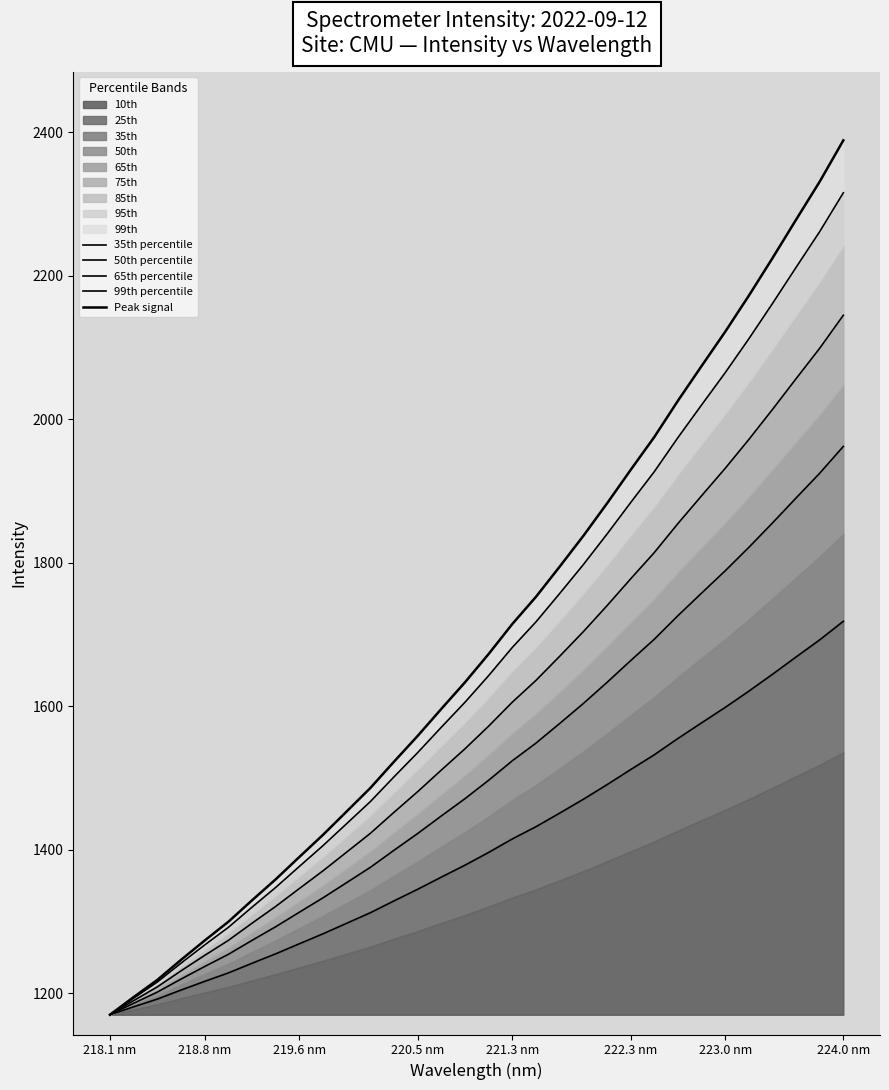

What is the sum of all 99th percentile values?

53313.6